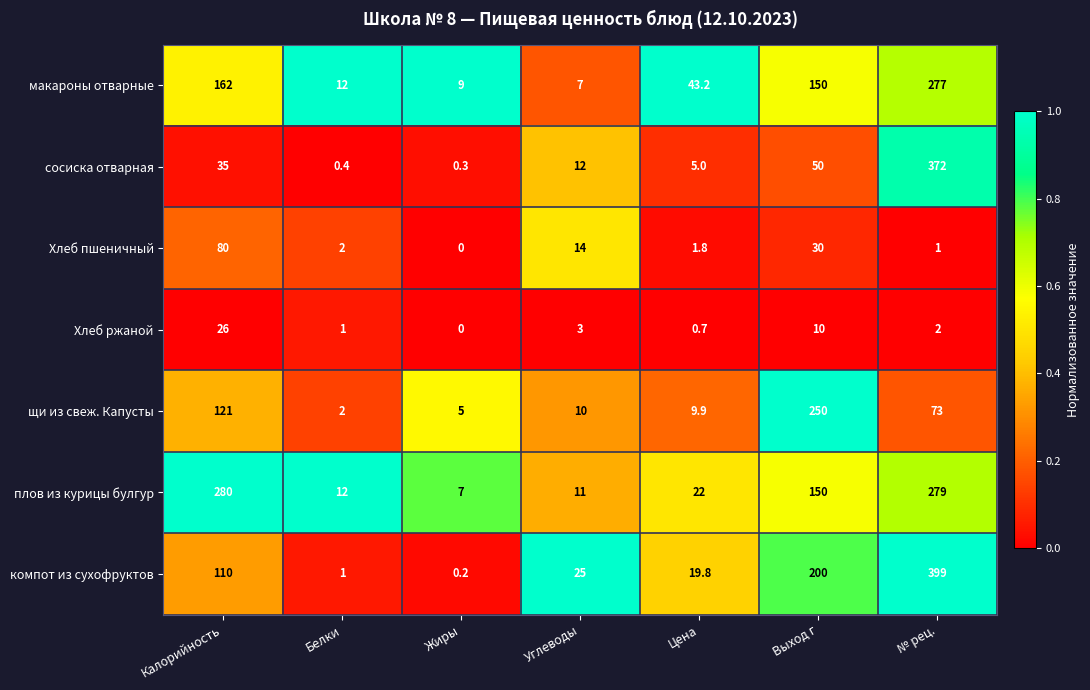

At how many categories does at least one series exceed 0?

7